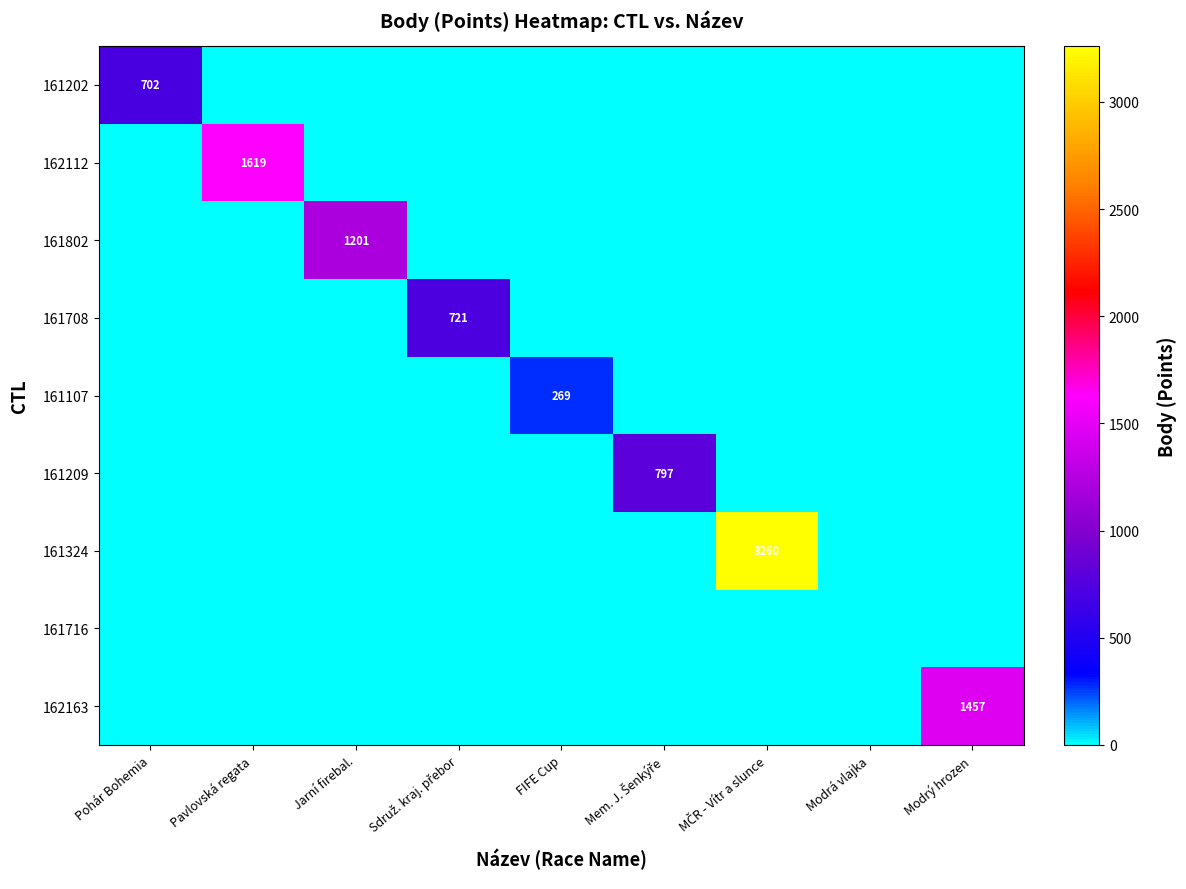

The value of 161107 at Pohár Bohemia is 87. True or false?

False